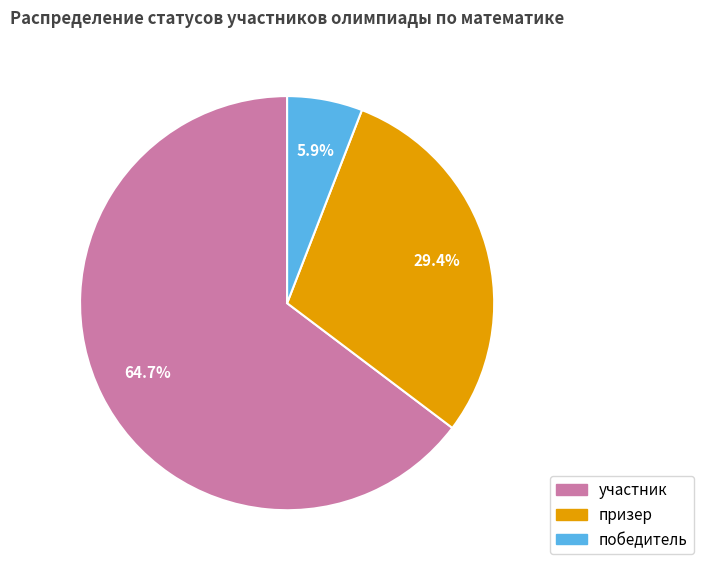

To the nearest percent, what is the difference between the победитель and участник slice percentages?

59%